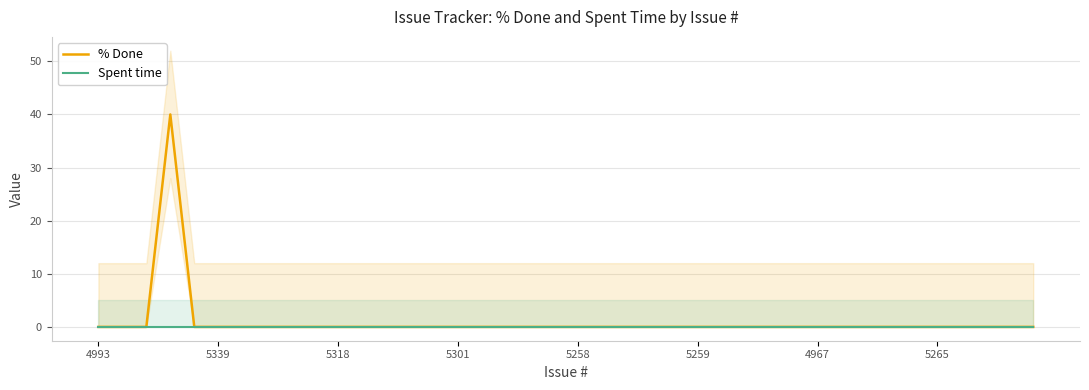

Is it true that % Done equals 0 at 18?

True